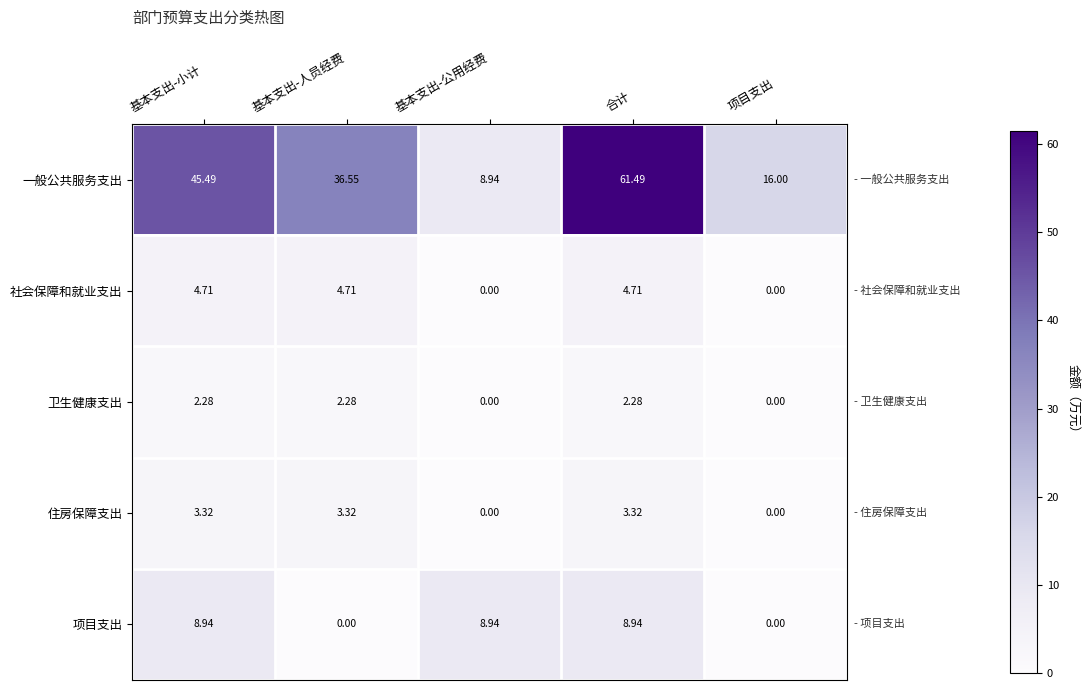

Where does the 卫生健康支出 series first go above 2?

基本支出-小计